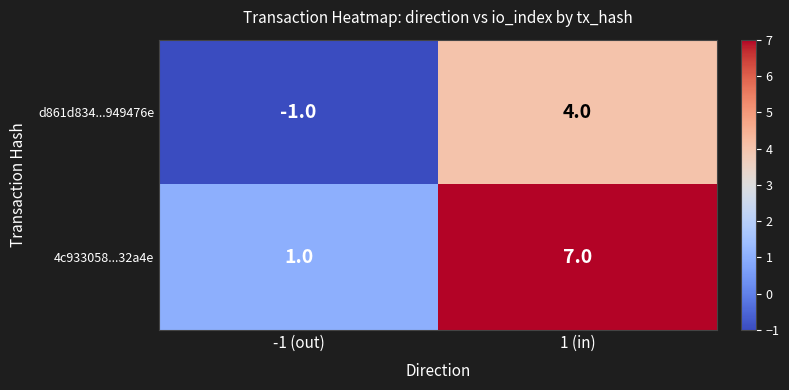

How many distinct data groups are displayed?

2